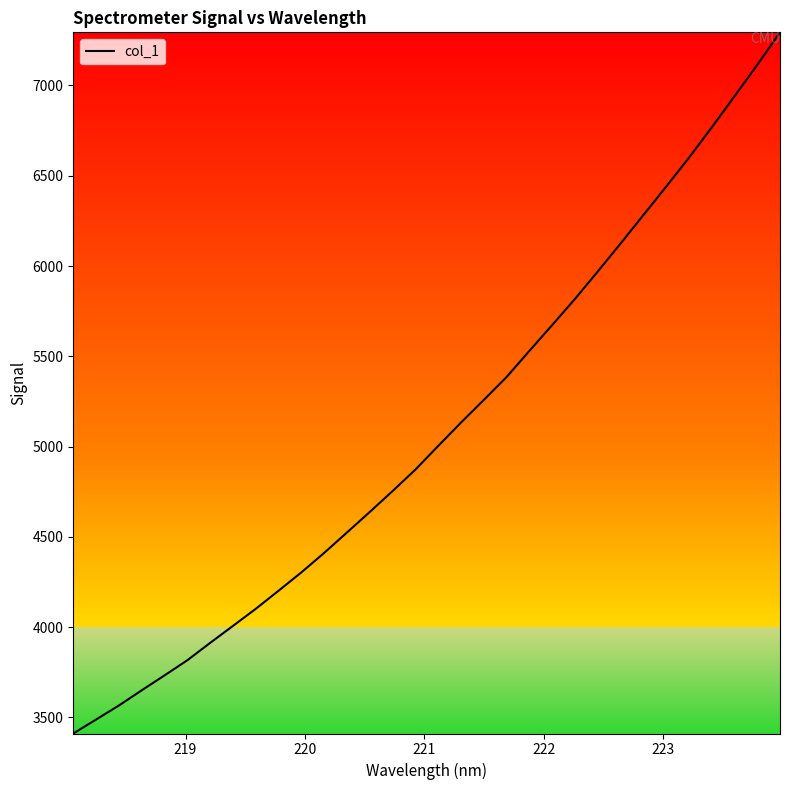

What is the difference between the maximum and minimum values?

3883.7